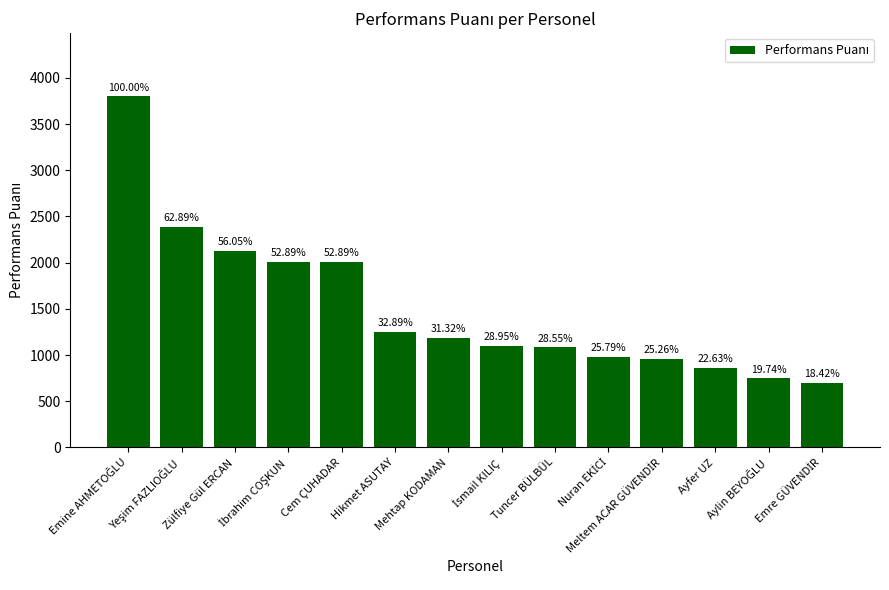

What is the ratio of the value at Emine AHMETOĞLU to the value at İbrahim COŞKUN?

1.9